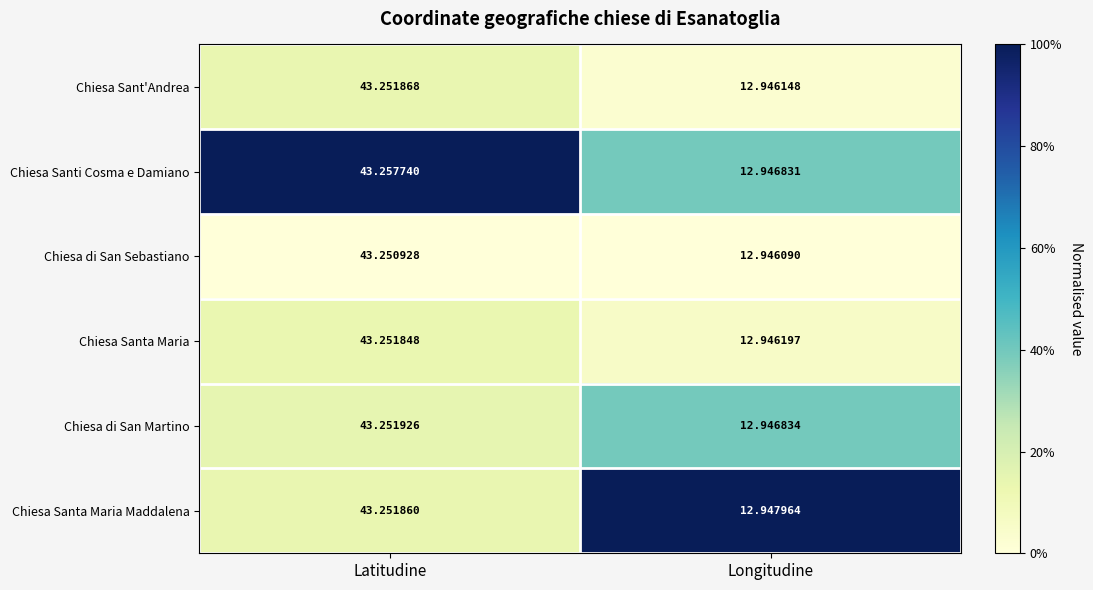

At Longitudine, list the series in order from smallest to largest.

Chiesa di San Sebastiano, Chiesa Sant'Andrea, Chiesa Santa Maria, Chiesa Santi Cosma e Damiano, Chiesa di San Martino, Chiesa Santa Maria Maddalena